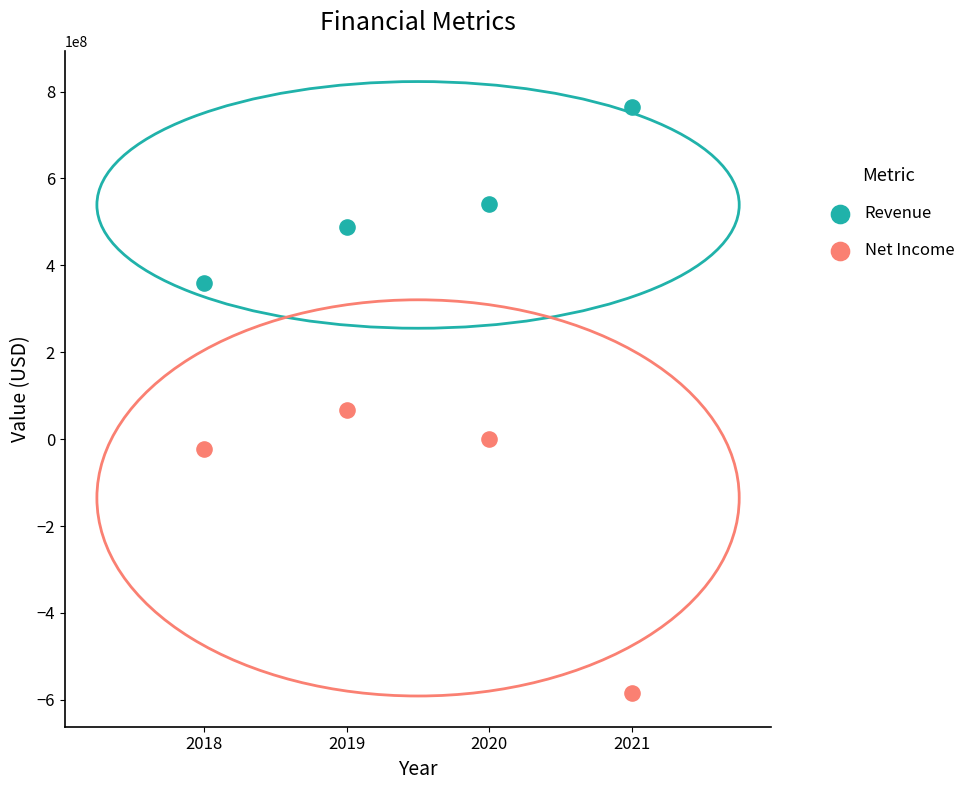

Which series reaches the minimum Y coordinate?

Net Income